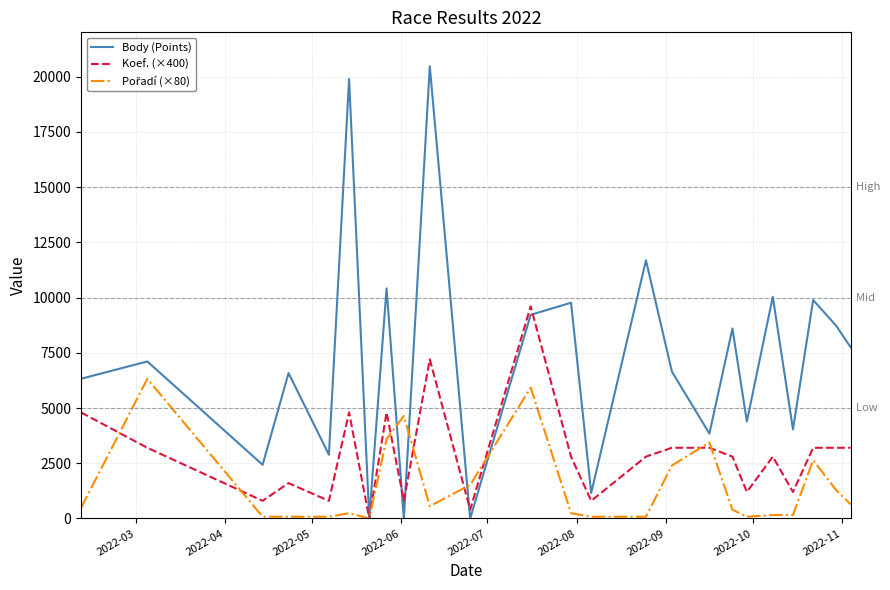

What is the maximum value shown in the chart?

20461